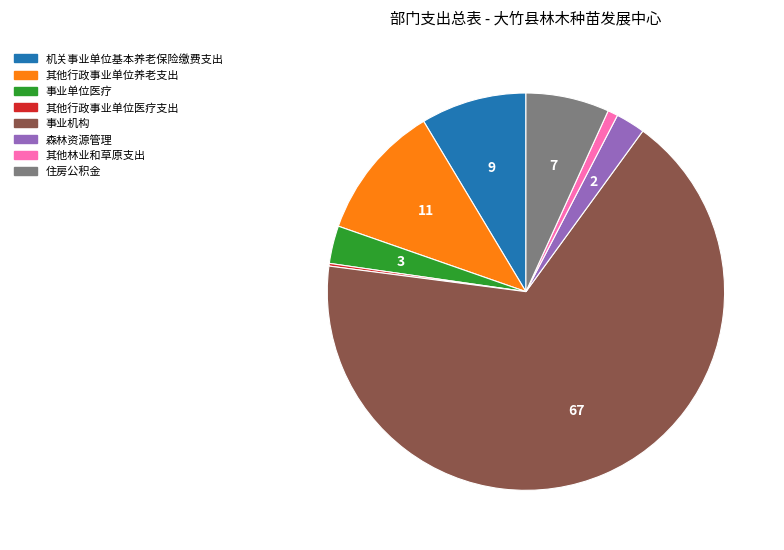

Is it true that 其他林业和草原支出 is 1% of the pie?

True